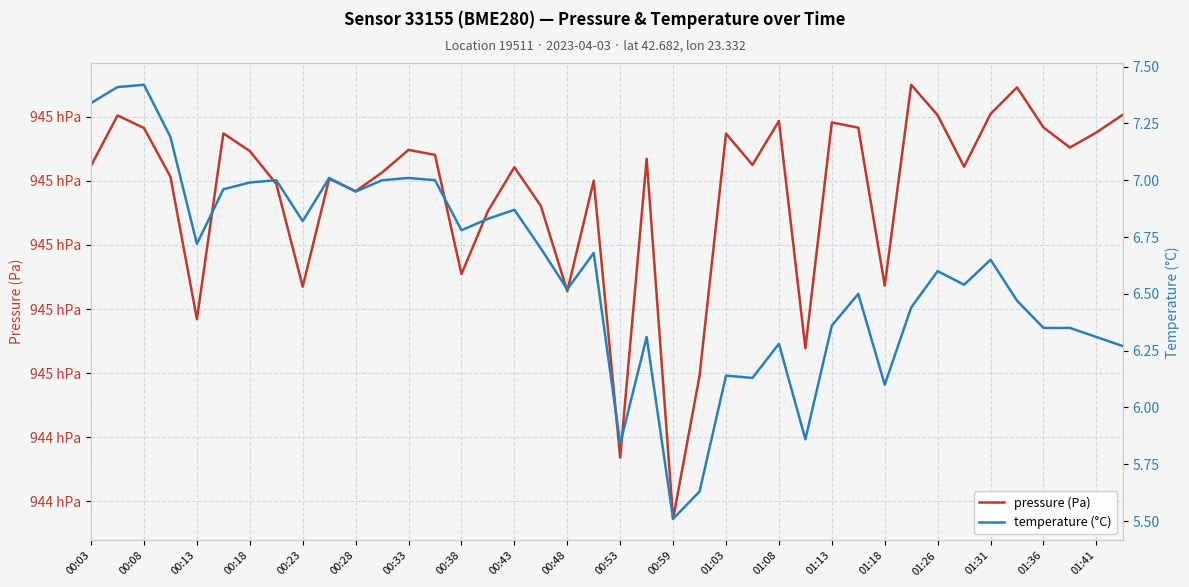

True or false: pressure (Pa) has a value of 39055.2 at 00:59.

False